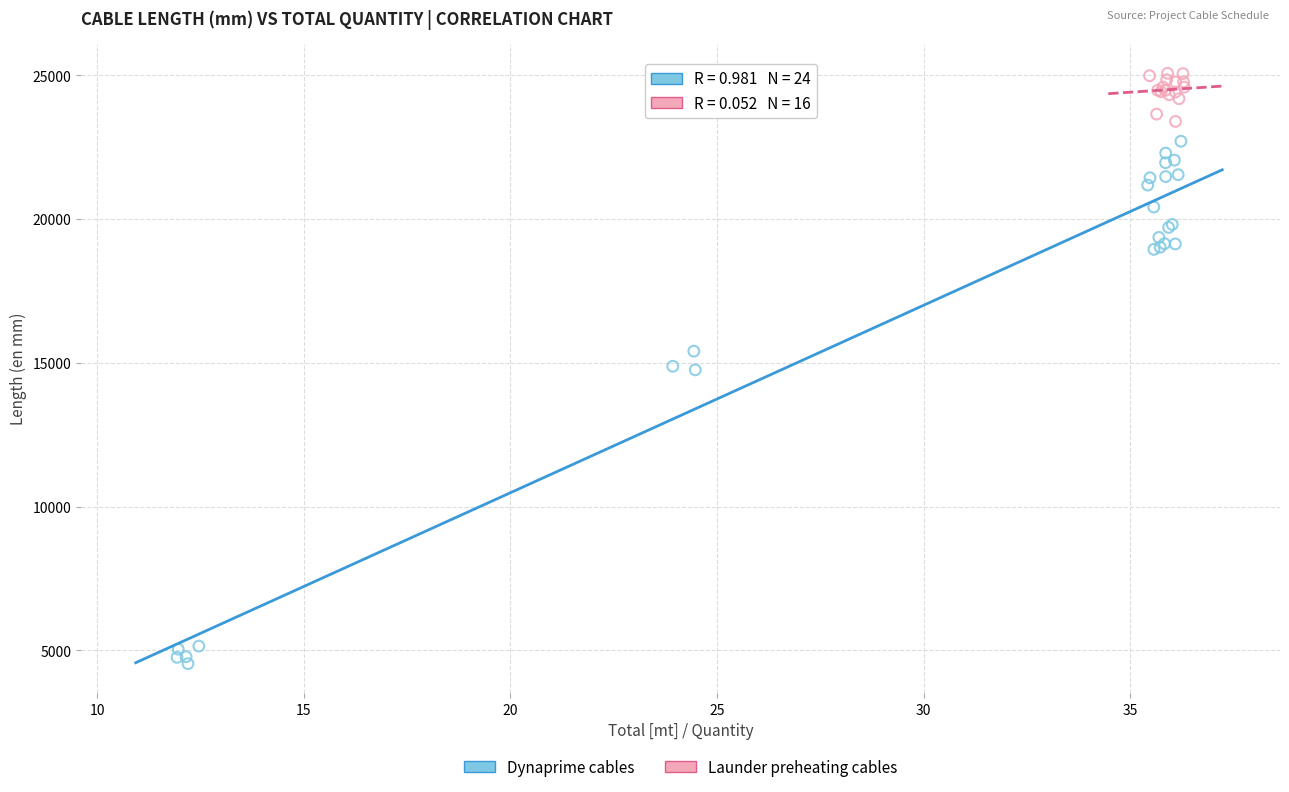

Which series contains the lowest Y value?

Dynaprime cables